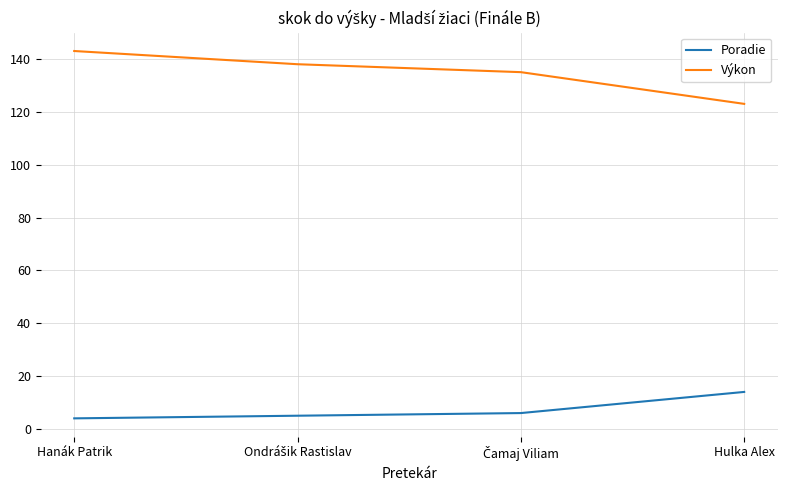

True or false: Výkon and Poradie intersect in this chart.

False